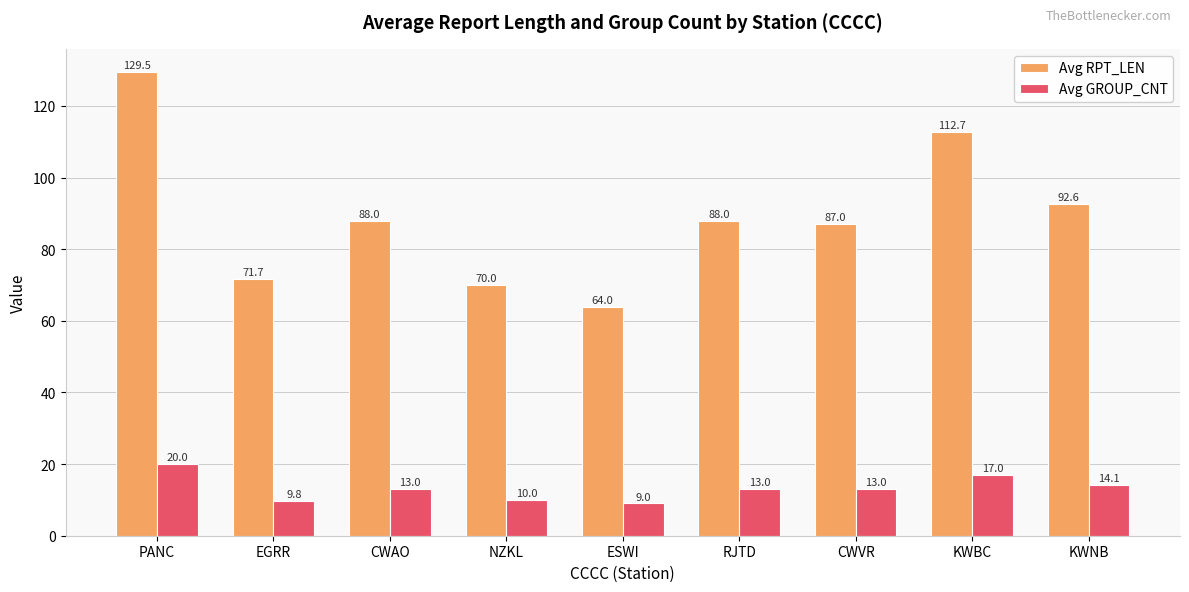

Rank the series by their average value, from highest to lowest.

Avg RPT_LEN, Avg GROUP_CNT